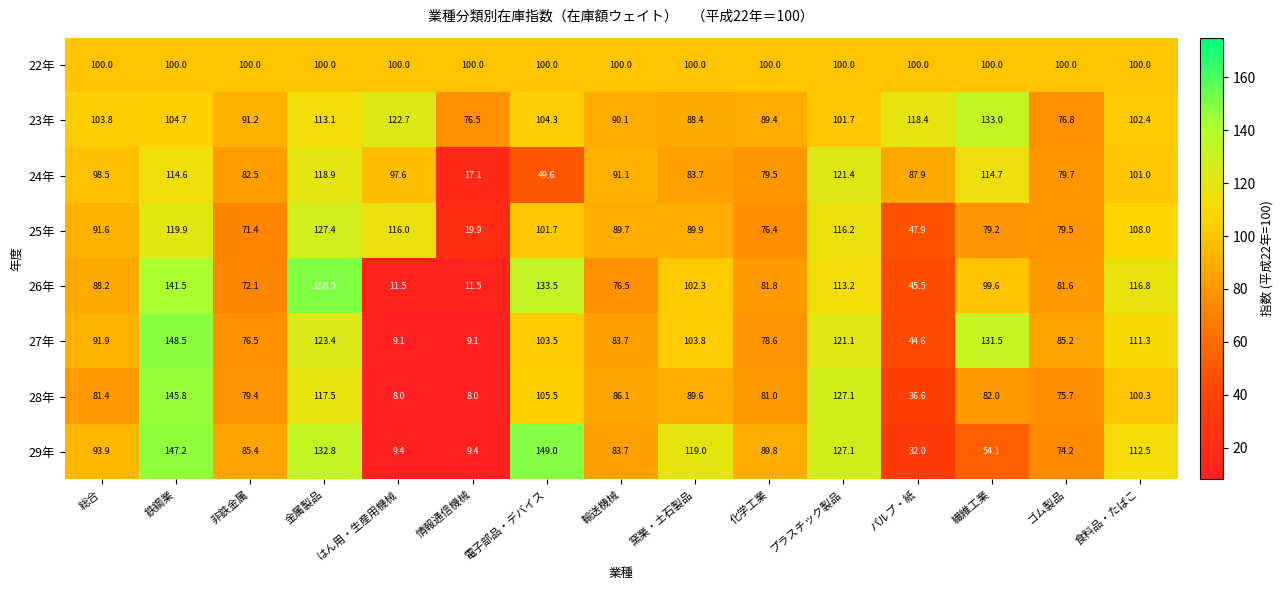

At which category is the sum across all series the highest?

鉄鋼業